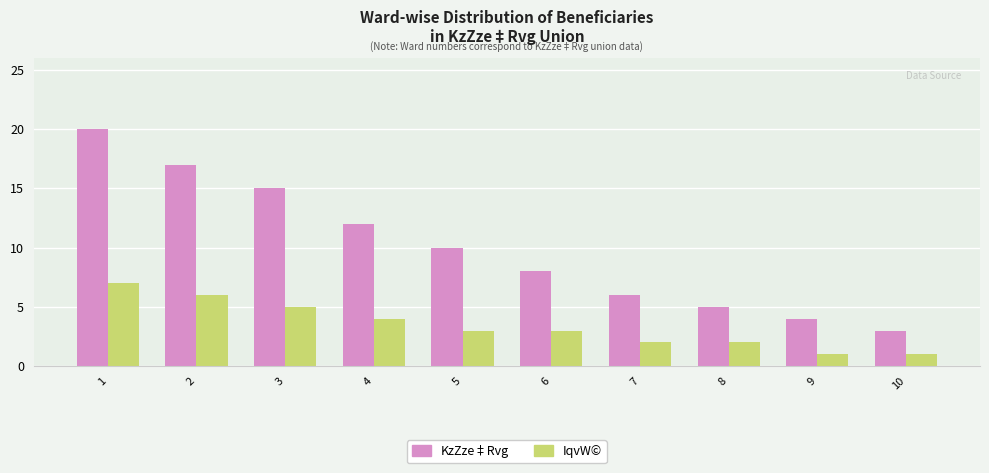

How many bars are there in total?

20